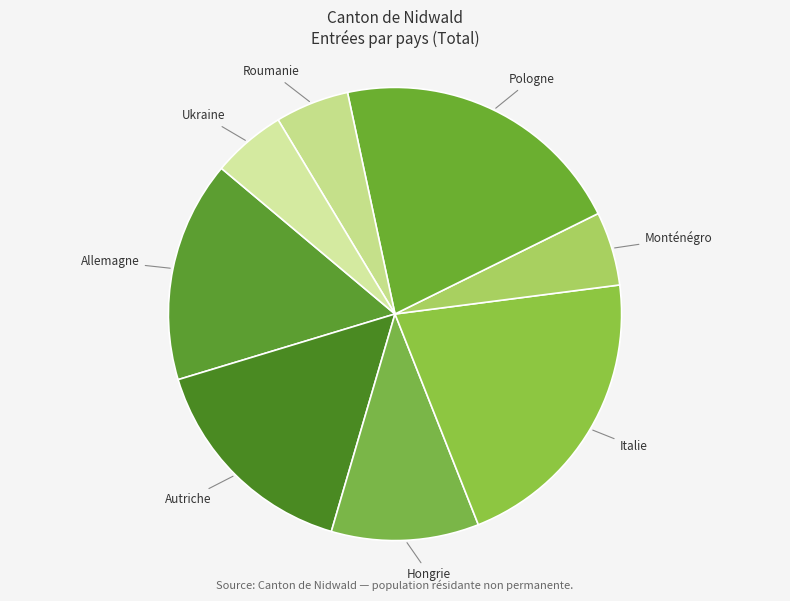

Combined, do Monténégro and Italie account for over 50%?

No